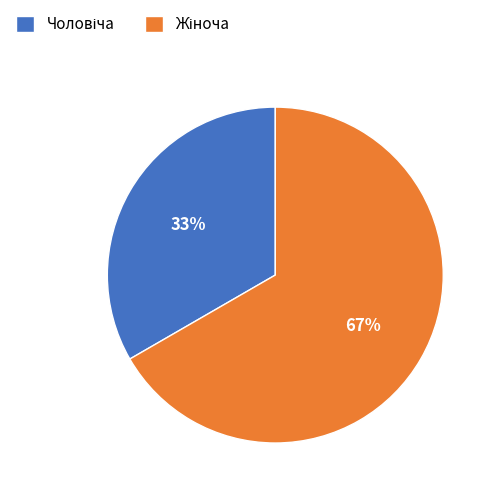

Count the number of slices in the pie.

2